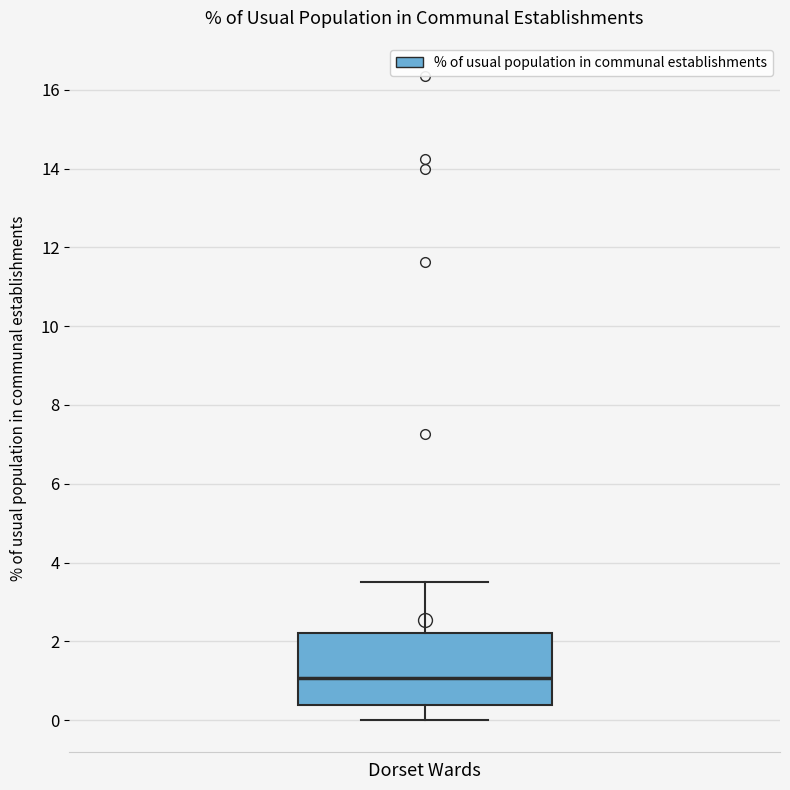

Transcribe this box plot: give where the median line is, the range the box spans, and where the two whiskers end, as read against the y-axis. The values are not printed on the chart, so give them approximately, as read against the axis.

median 1.0, box 0.4 to 2.2, whiskers 0.0 to 3.6